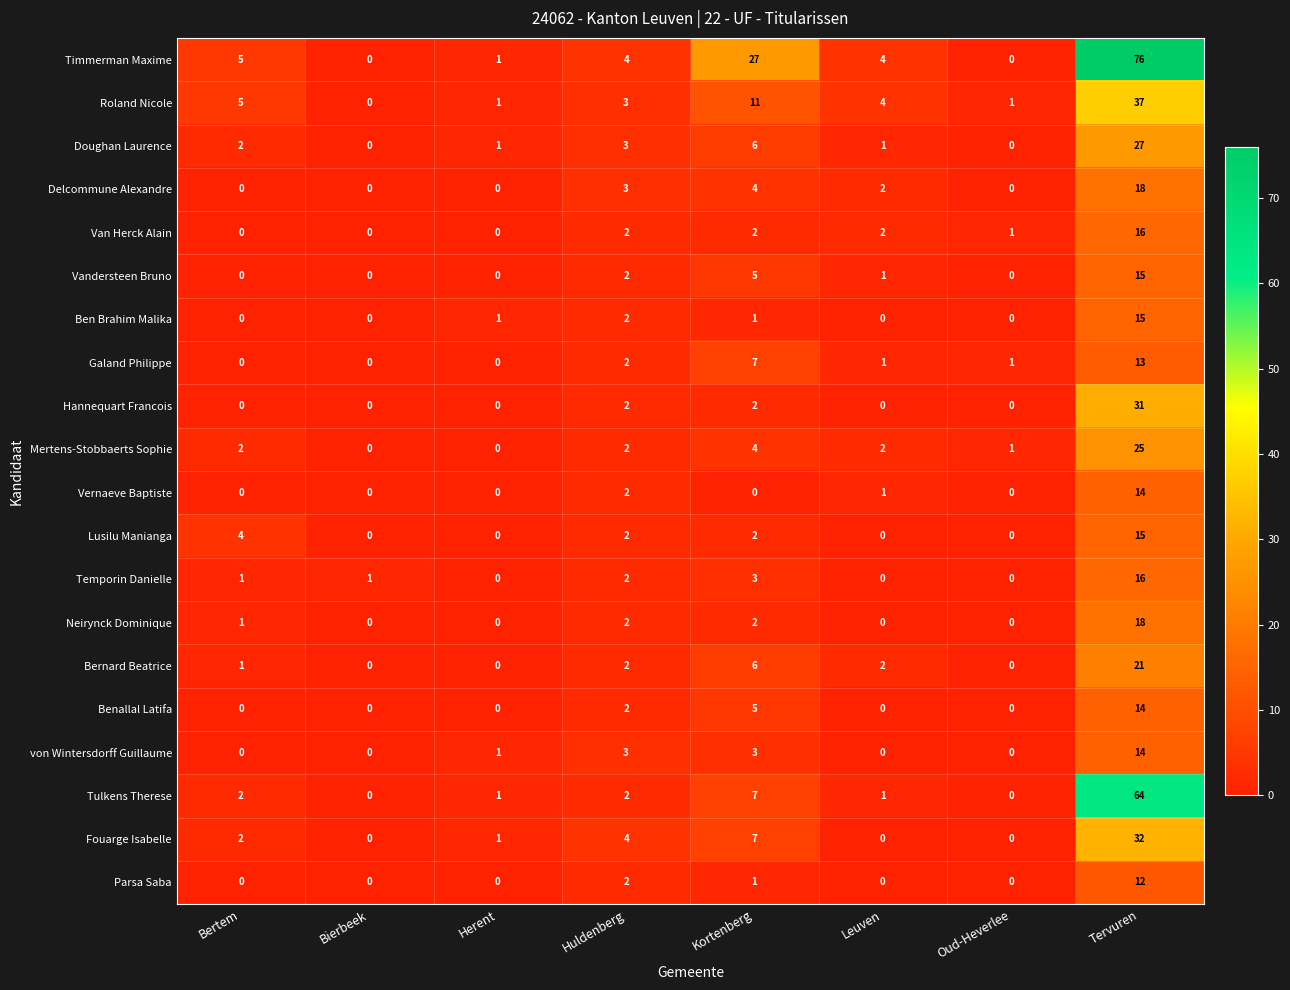

The von Wintersdorff Guillaume series shows 0 at Leuven. True or false?

True